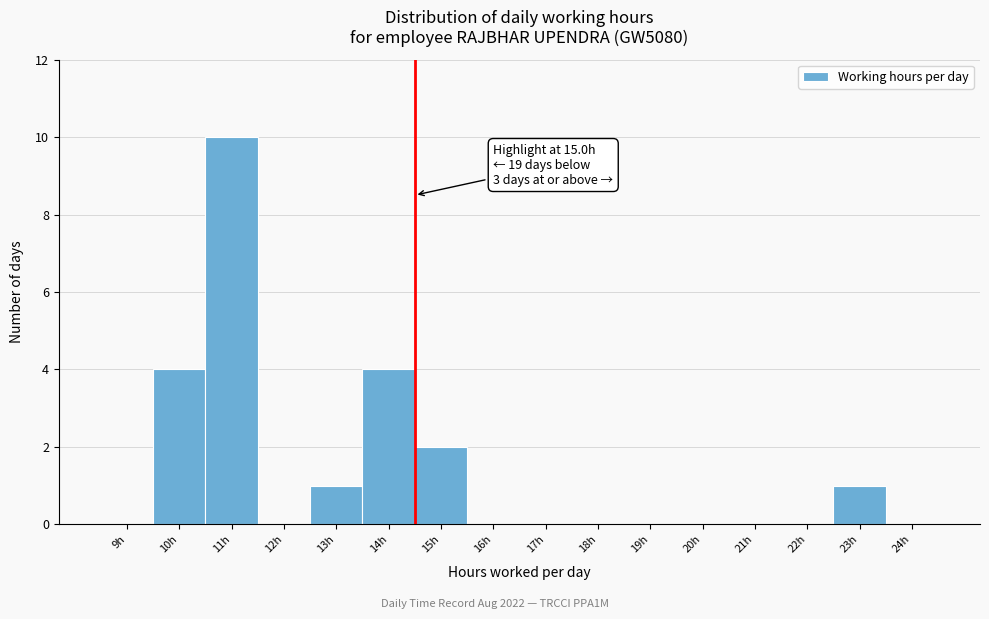

Reading left to right, transcribe all the data shown in this chart.

9h=0	10h=4	11h=10	12h=0	13h=1	14h=4	15h=2	16h=0	17h=0	18h=0	19h=0	20h=0	21h=0	22h=0	23h=1	24h=0